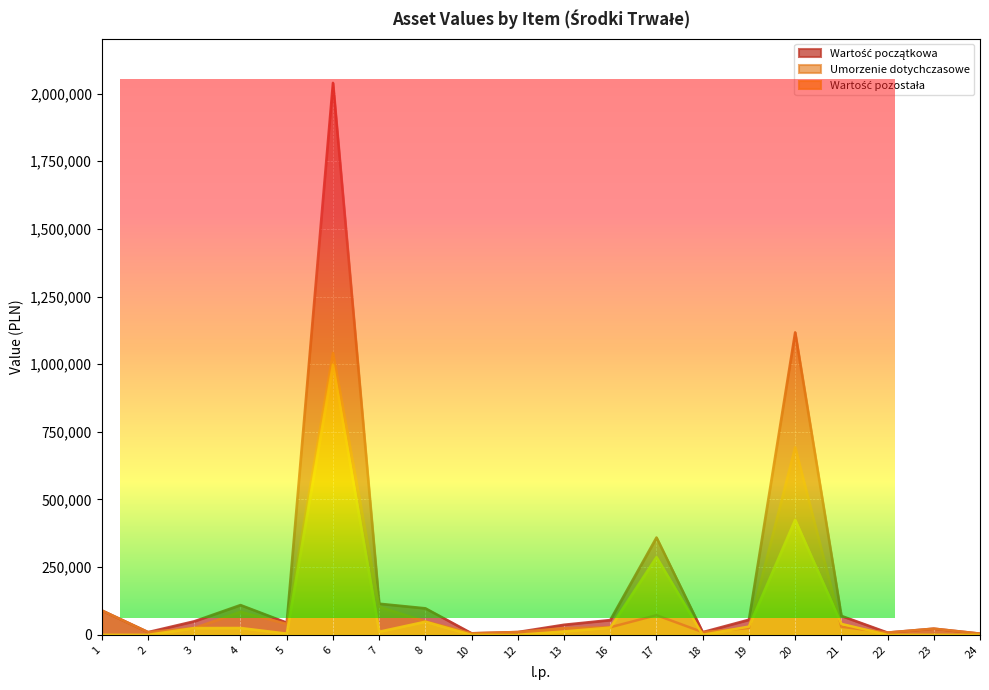

Which series has the widest spread of values?

Wartość początkowa